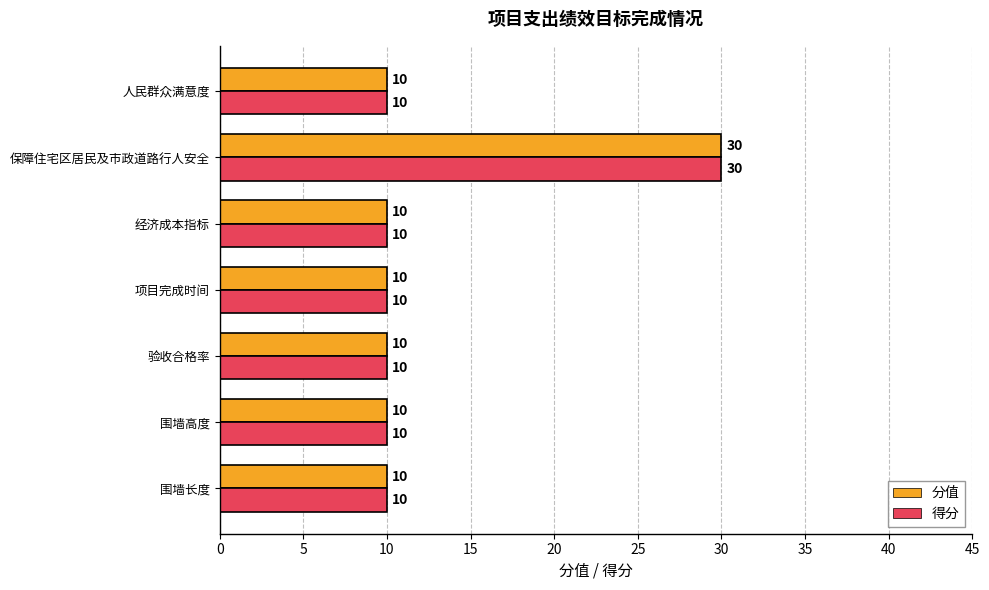

What is the sum of all 分值 values?

90